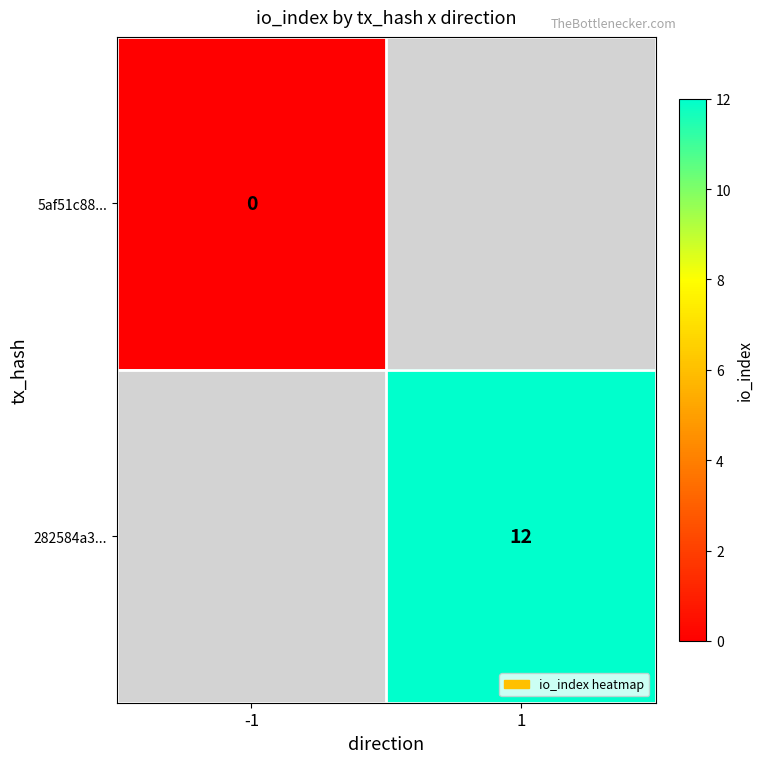

The value of 282584a3... at 1 is 21. True or false?

False